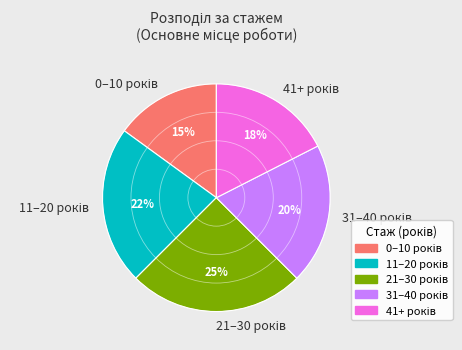

To the nearest percent, what is the difference between the largest and smallest slice percentages?

10%